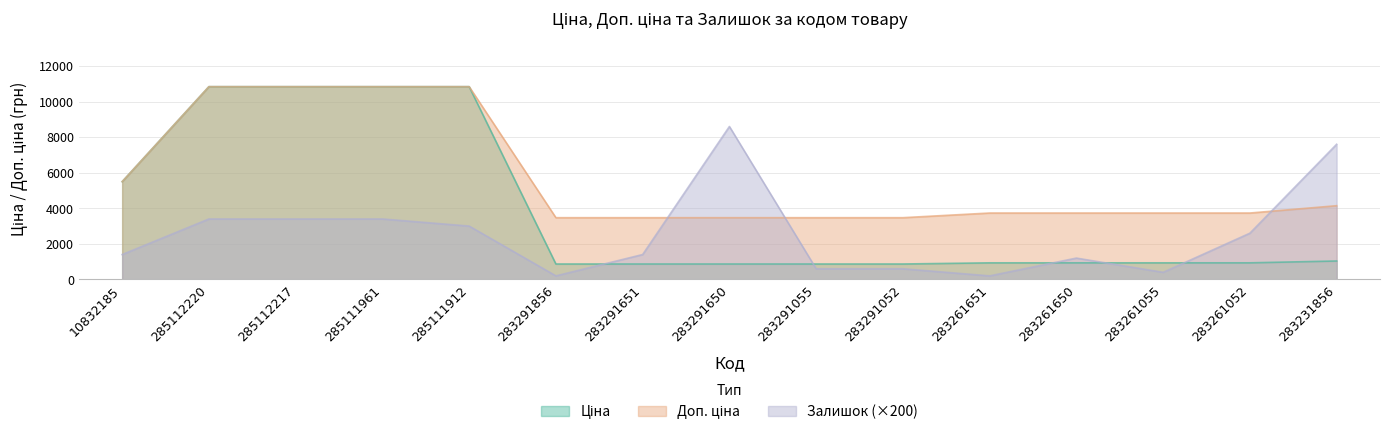

Rank the series at 283261650 from lowest to highest value.

Ціна, Залишок, Доп. ціна